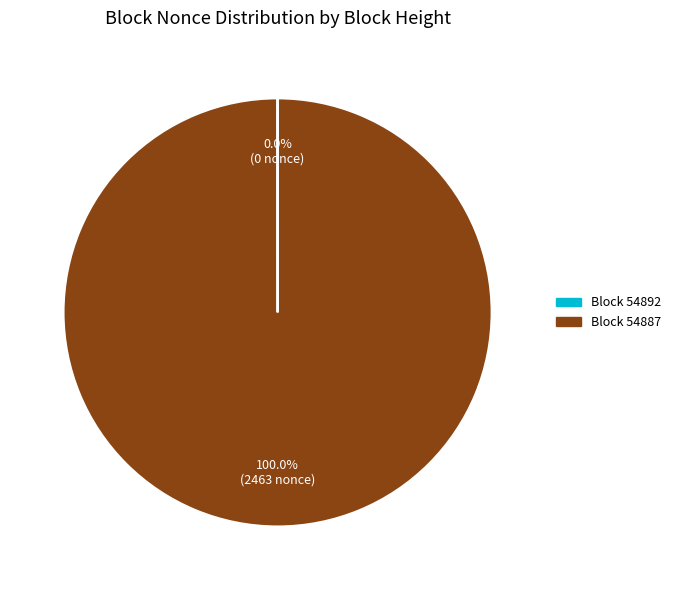

Which category accounts for the majority?

Block 54887